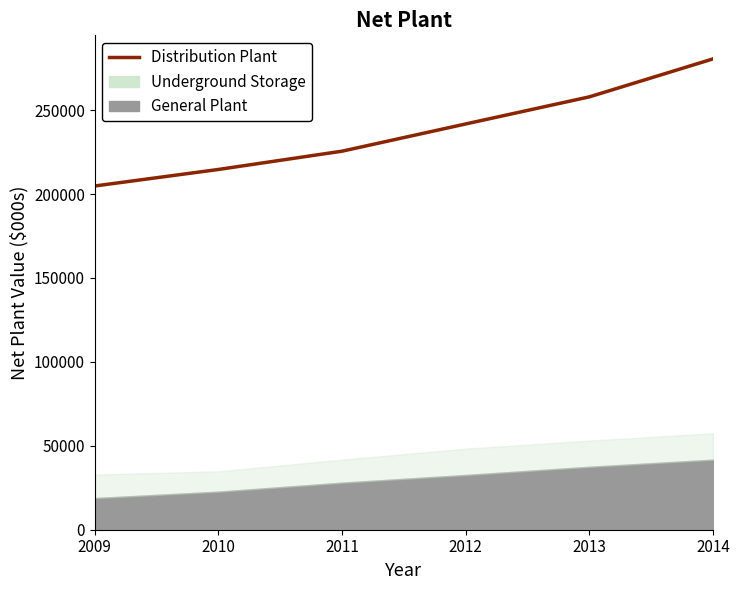

What is the maximum value shown in the chart?

280553